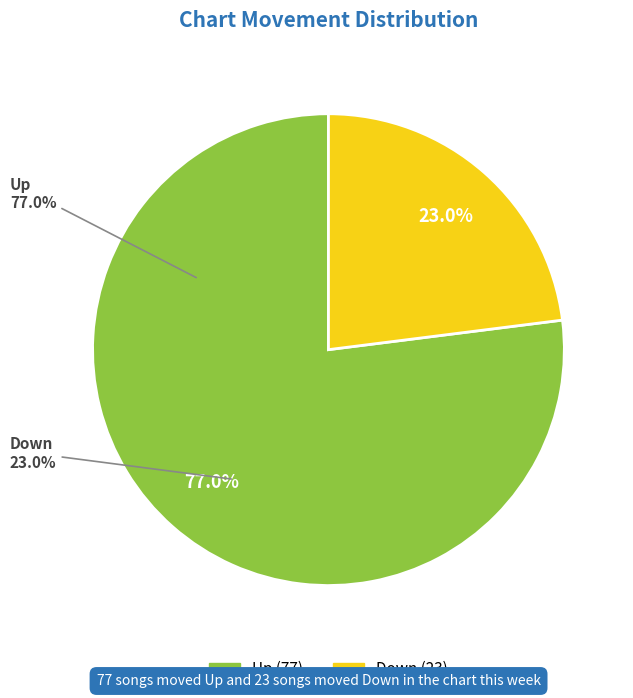

True or false: up accounts for 64% of the total.

False